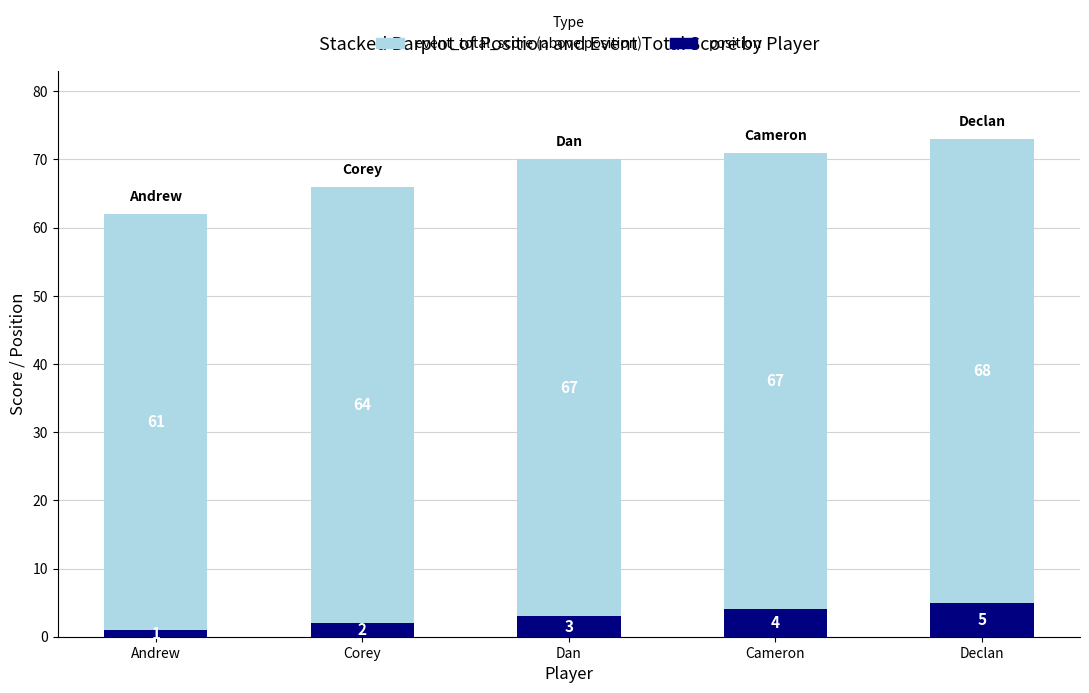

Are the bars grouped side by side (vs. stacked)?

No